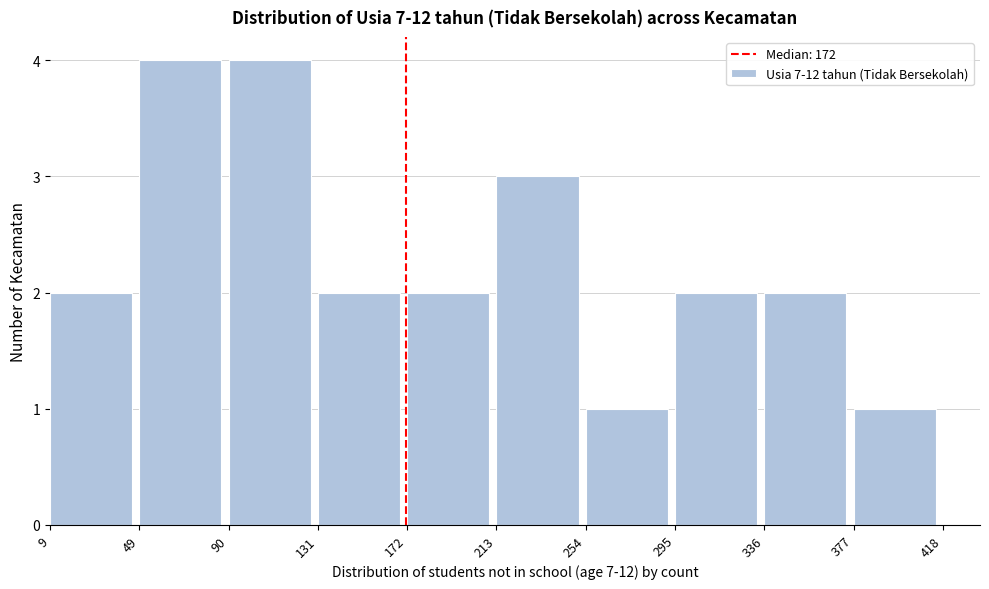

Reading left to right, transcribe this chart: for each bar, give the range it covers on the x-axis and its height. The values are not printed on the chart, so give them approximately, as read against the axis.

9 to 49: 2
49 to 90: 4
90 to 131: 4
131 to 172: 2
172 to 213: 2
213 to 254: 3
254 to 295: 1
295 to 336: 2
336 to 377: 2
377 to 418: 1